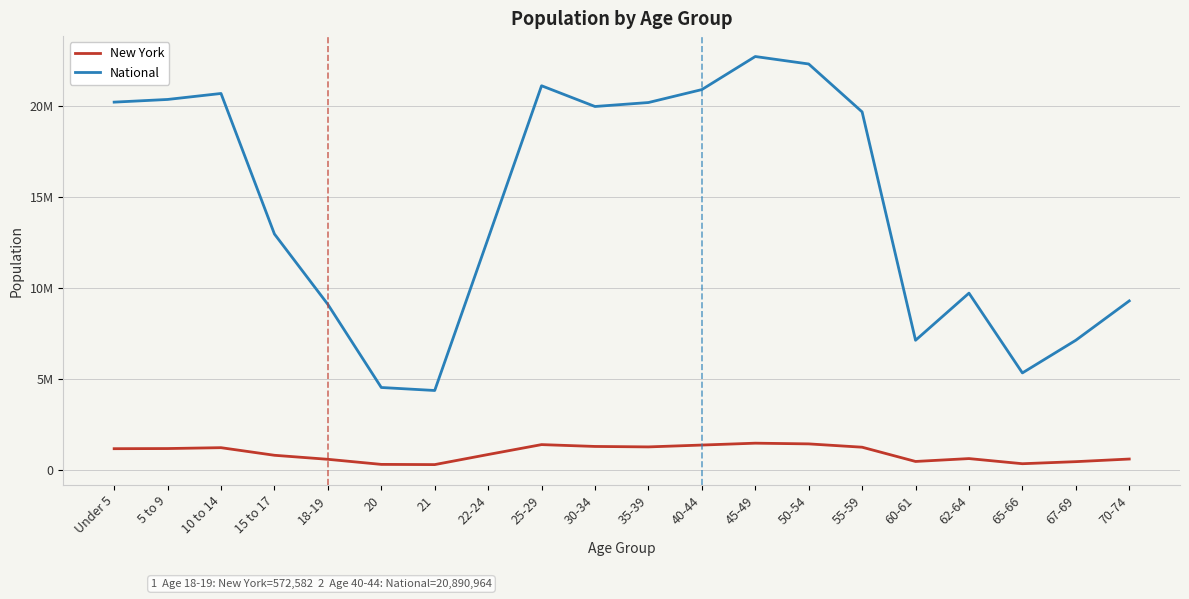

Does the chart have visible grid lines?

Yes